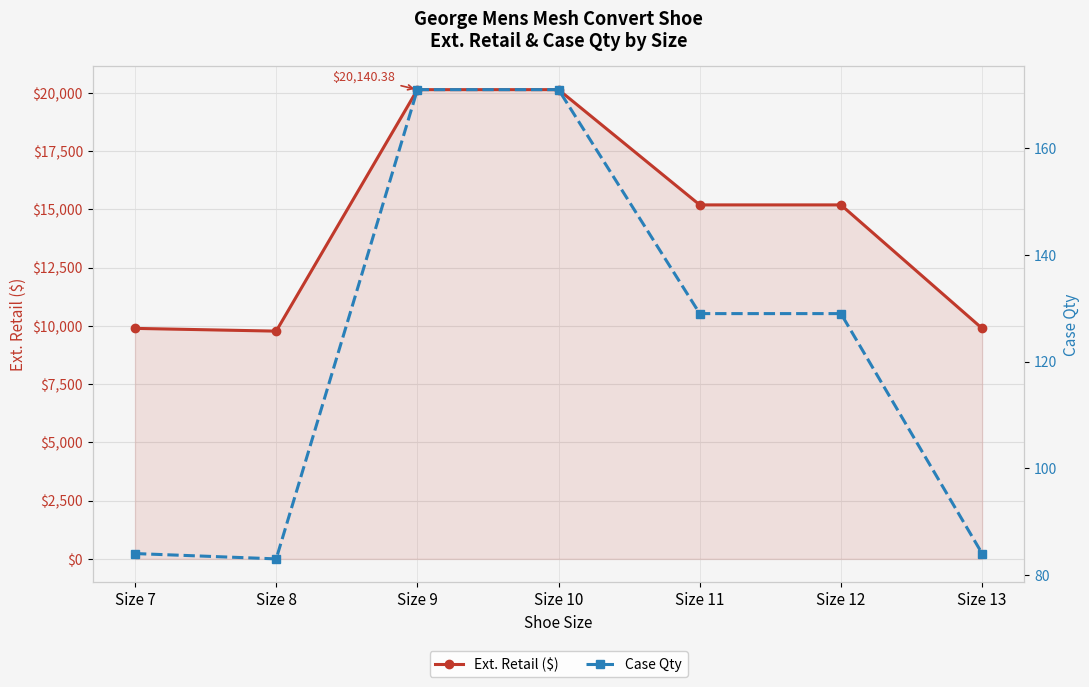

What is the sum of all Ext. Retail ($) values?

100230.8